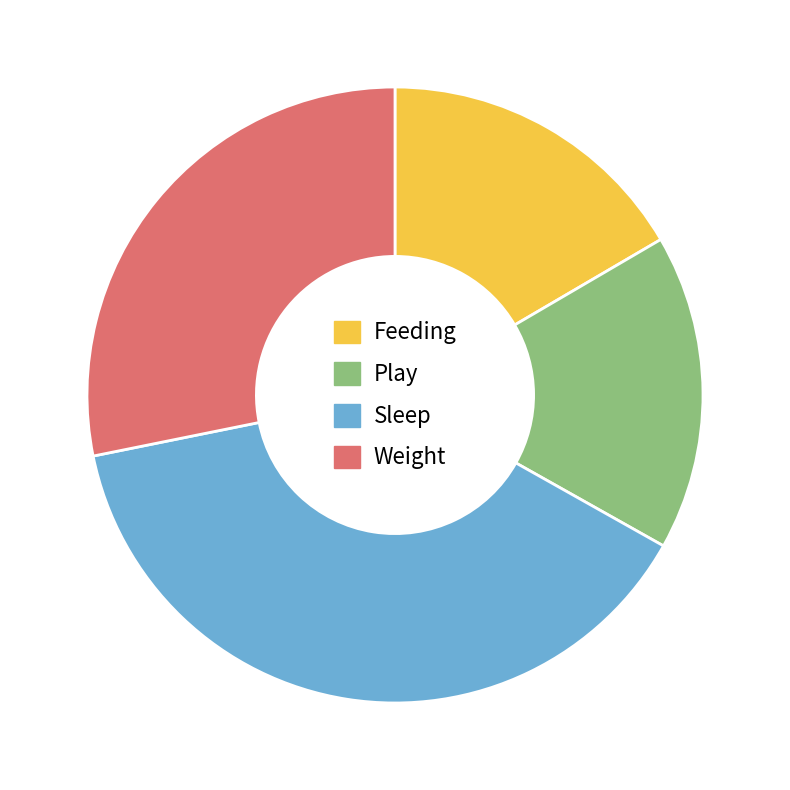

What is the largest slice in the pie chart?

Sleep